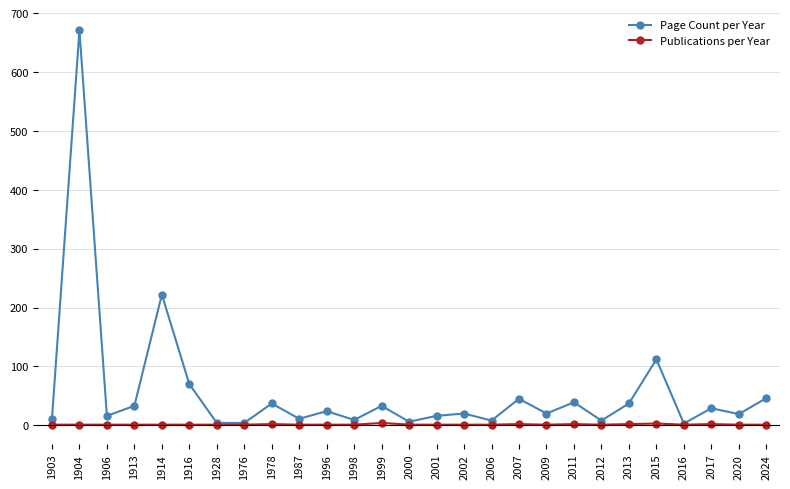

Does the chart have visible grid lines?

Yes